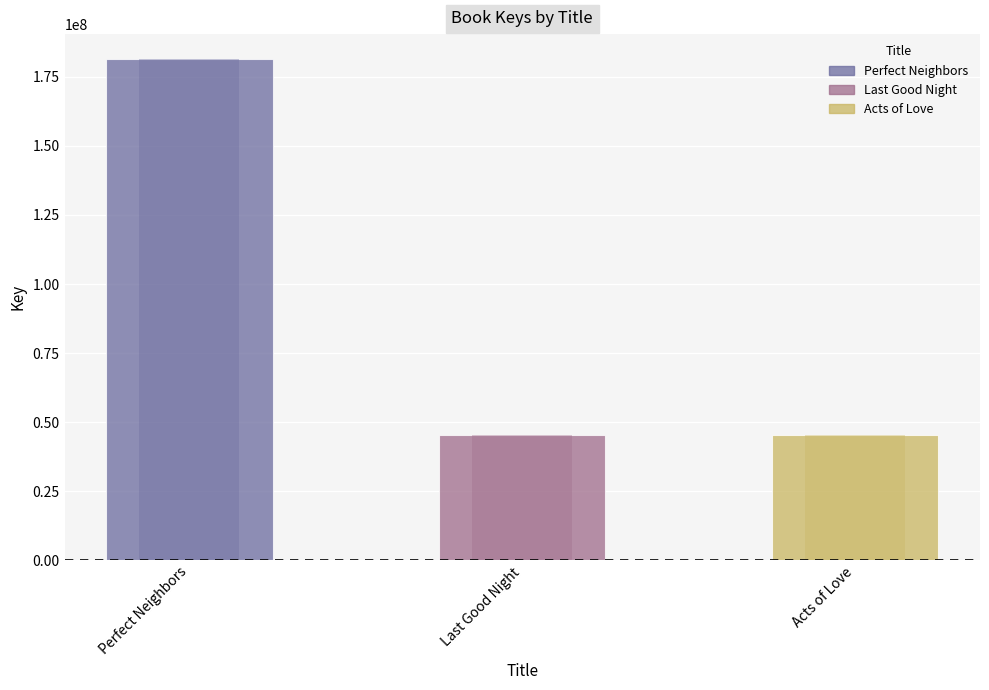

Is it true that the value at Last Good Night is 45295796?

True